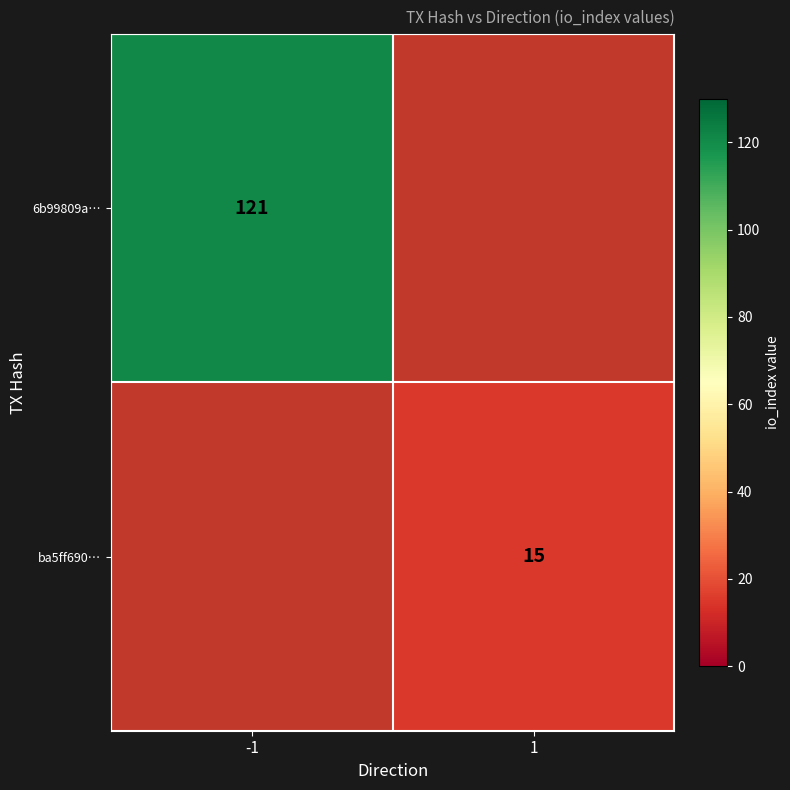

True or false: ba5ff690… has a value of 10 at 1.

False